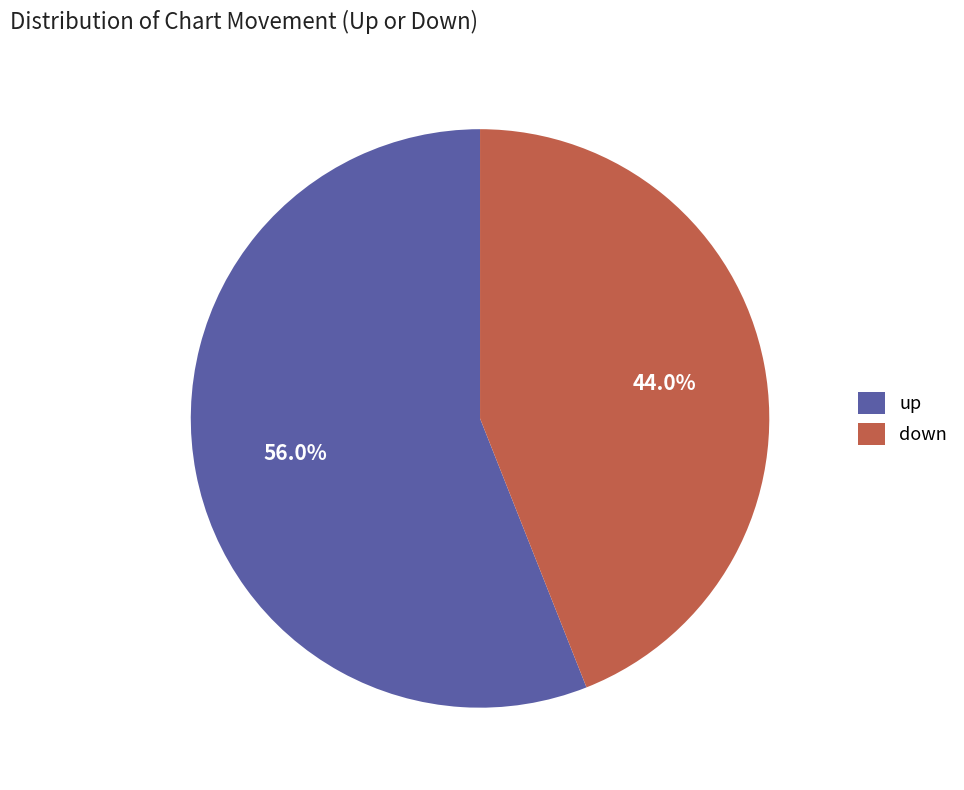

Rank the categories by value from lowest to highest.

down, up